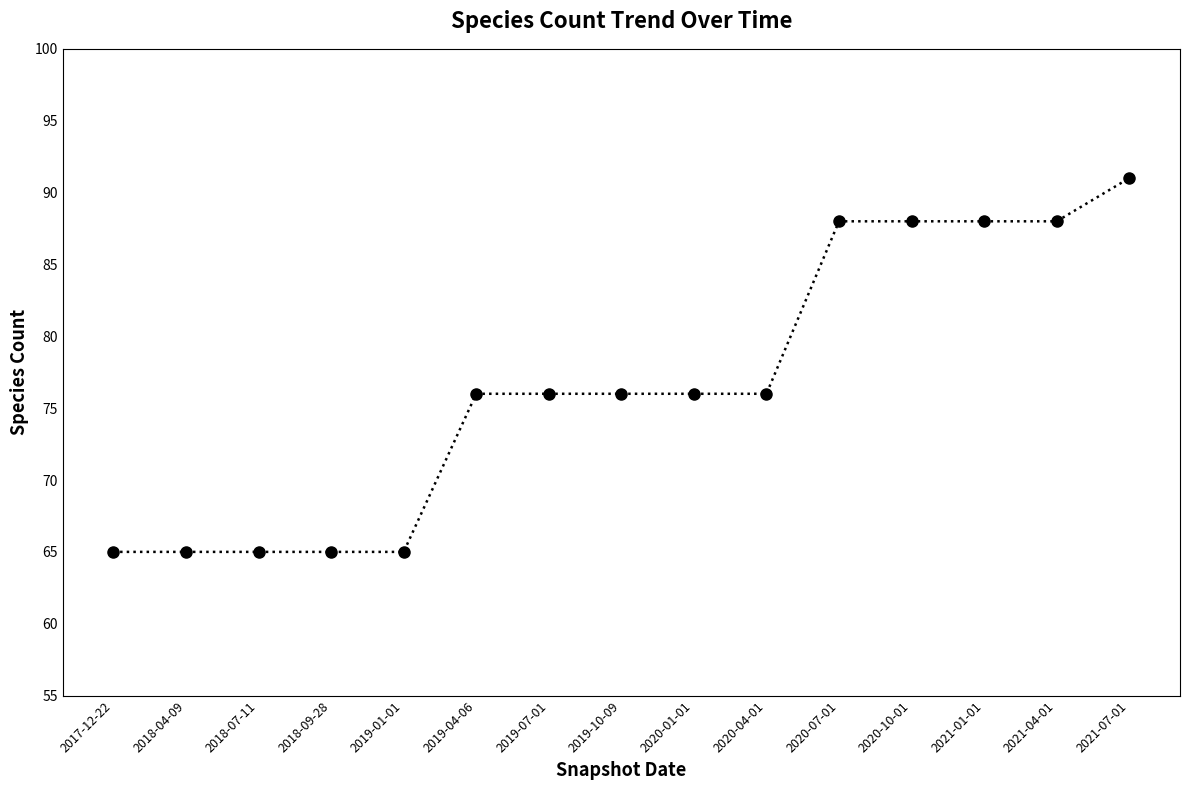

The value at 2019-07-01 is 126. True or false?

False